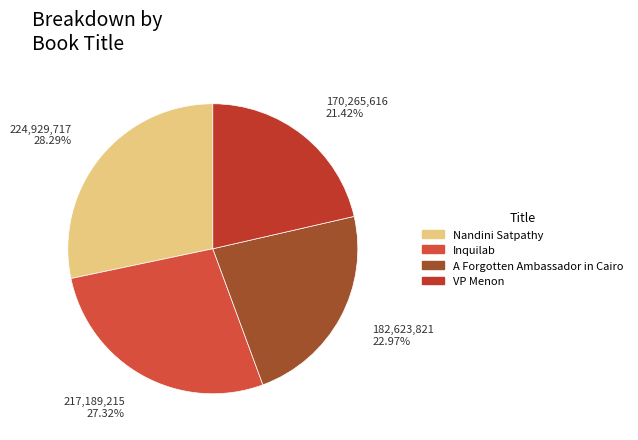

The Nandini Satpathy slice represents 40% of the pie. True or false?

False